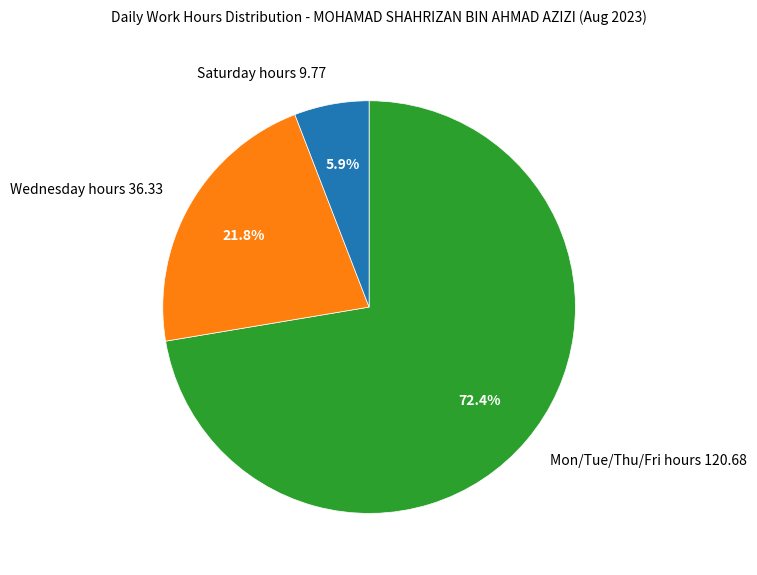

Rank the categories by value from lowest to highest.

Saturday hours 9.77, Wednesday hours 36.33, Mon/Tue/Thu/Fri hours 120.68